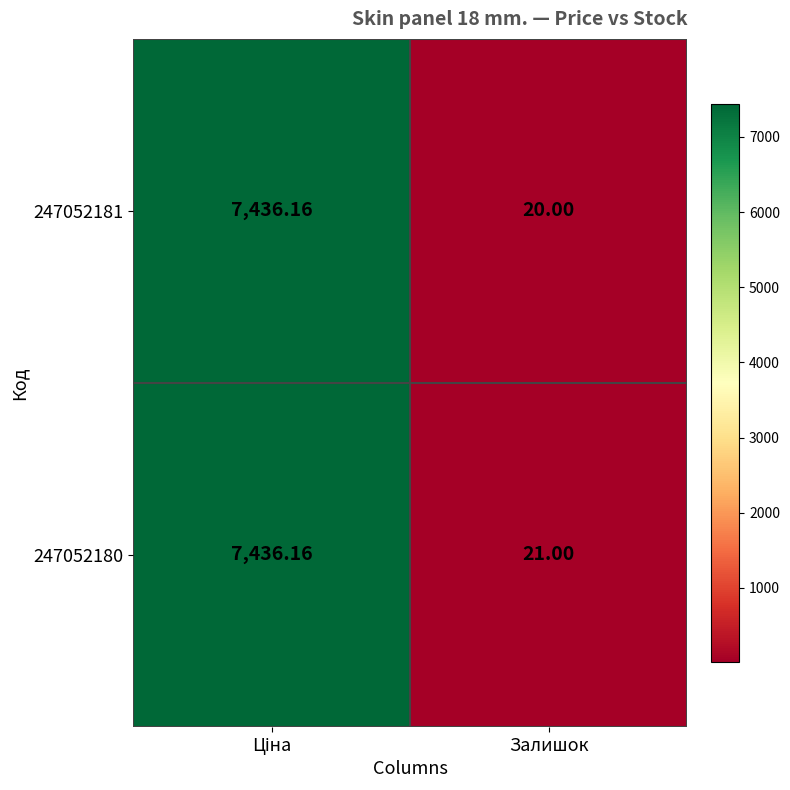

Which label corresponds to the smallest value in the chart?

Залишок